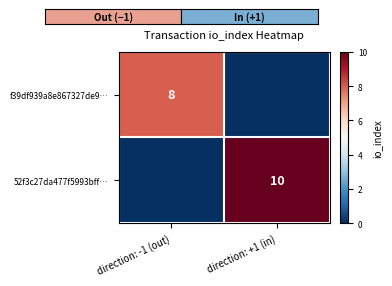

Is the value of f39df939a8e867327de9… at direction: -1 (out) greater than the value of 52f3c27da477f5993bff… at direction: +1 (in)?

No